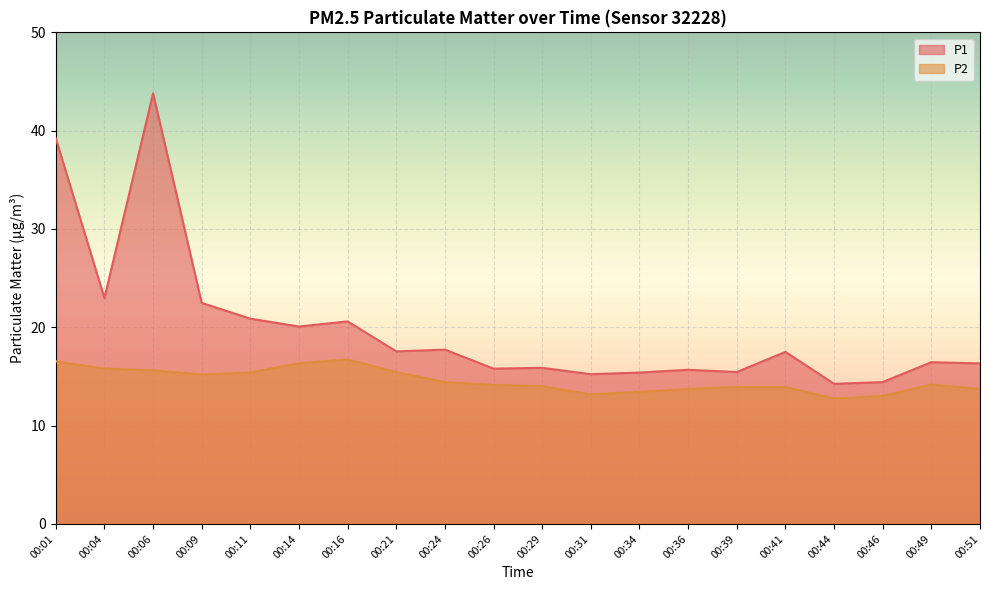

True or false: P2 has more than 2 points higher than both neighbors.

False